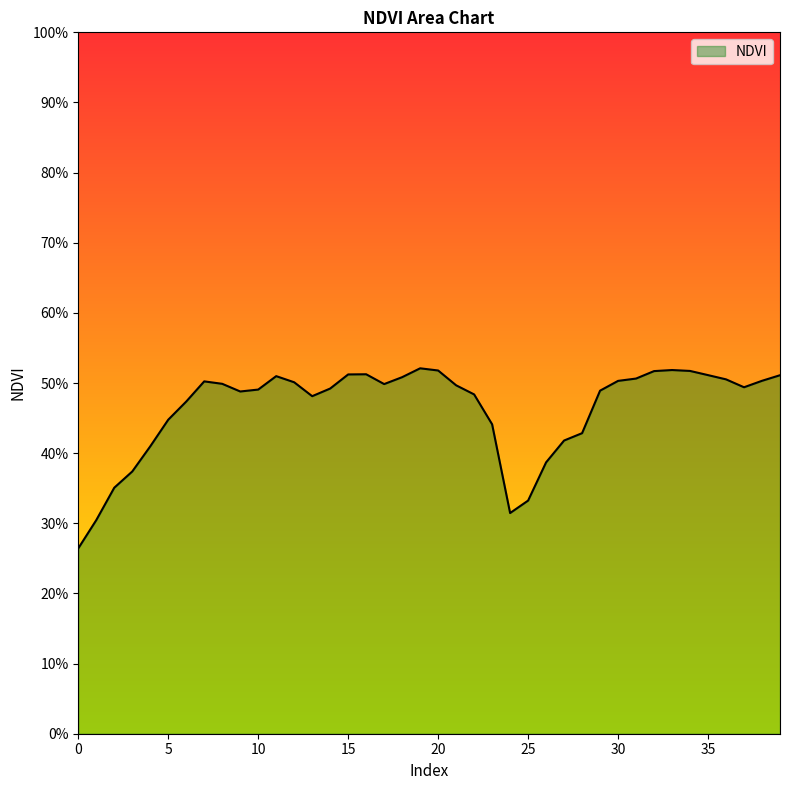

What is the sum of all values?

18.5